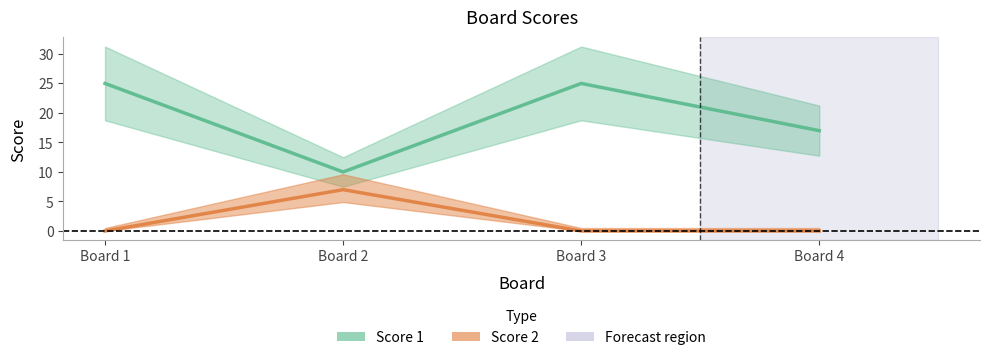

Which series has the largest range (max minus min)?

Score 1